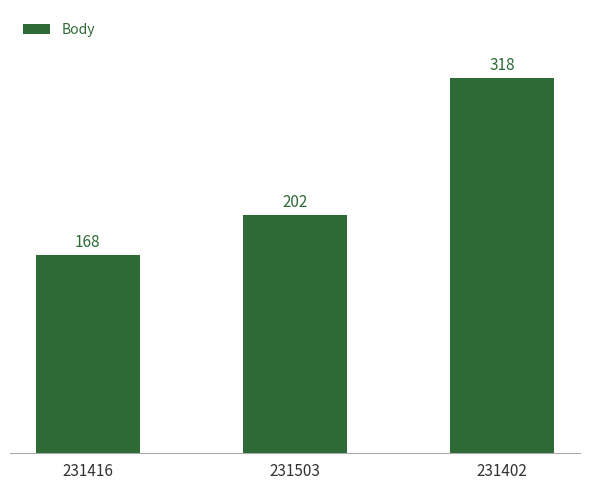

How many data points are less than 202?

1